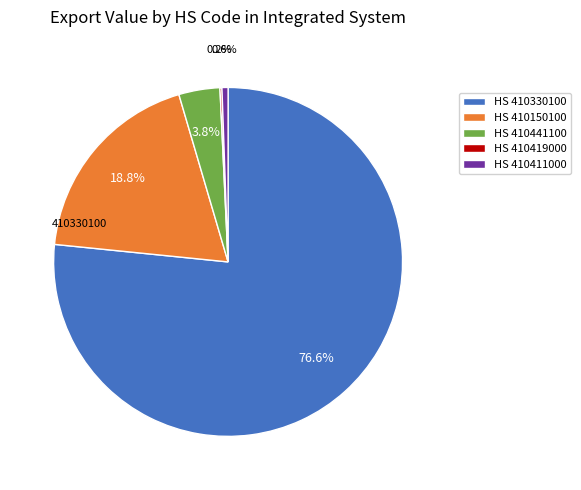

What percentage do HS 410411000 and HS 410441100 together represent?

4.4%